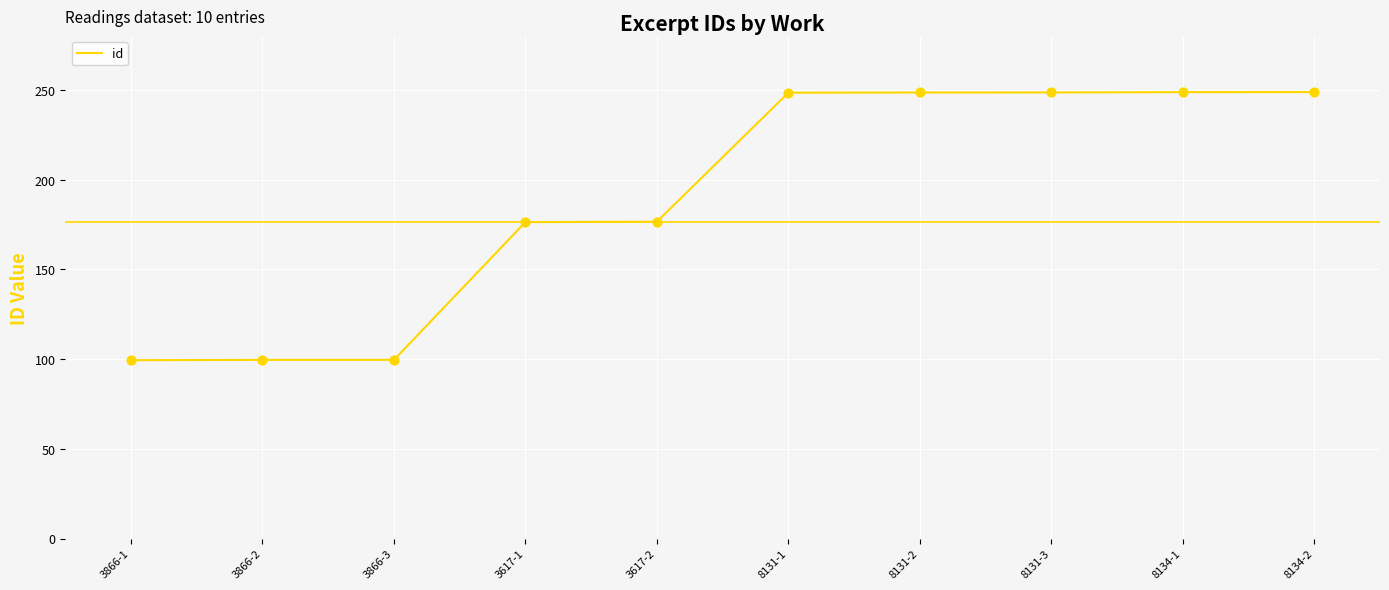

What is the change in value from 3617-1 to 8134-2?

+7249